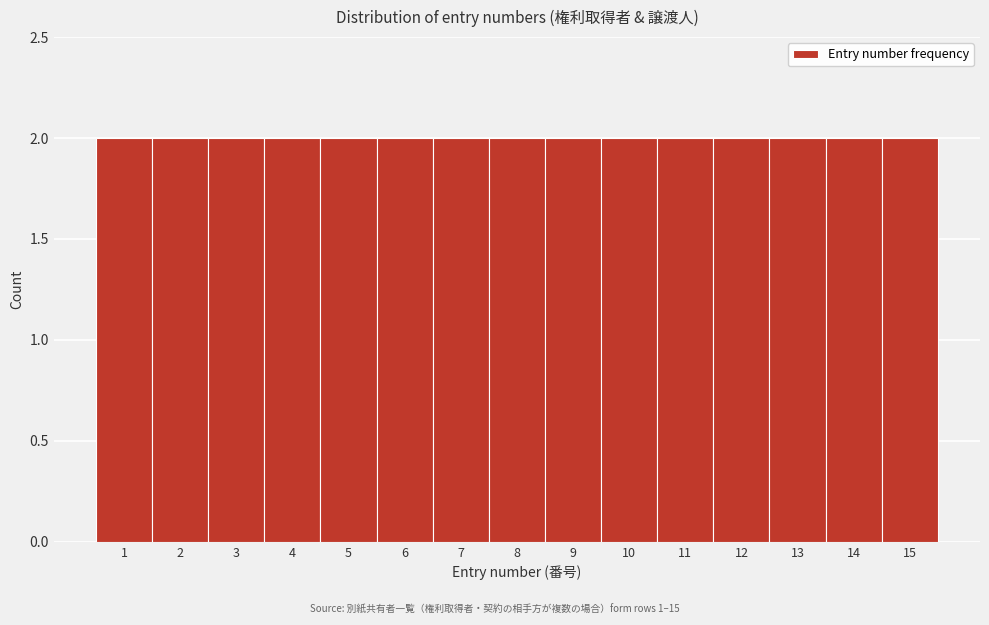

What is the height of the bar covering 3.5 to 4.5 on the x-axis? The values are not printed on the chart, so give them approximately, as read against the axis.

2